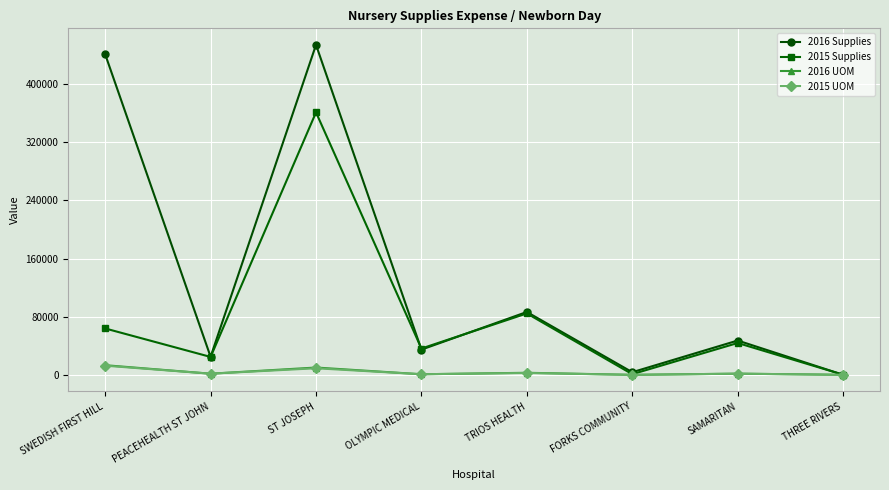

What position from the right is THREE RIVERS?

1